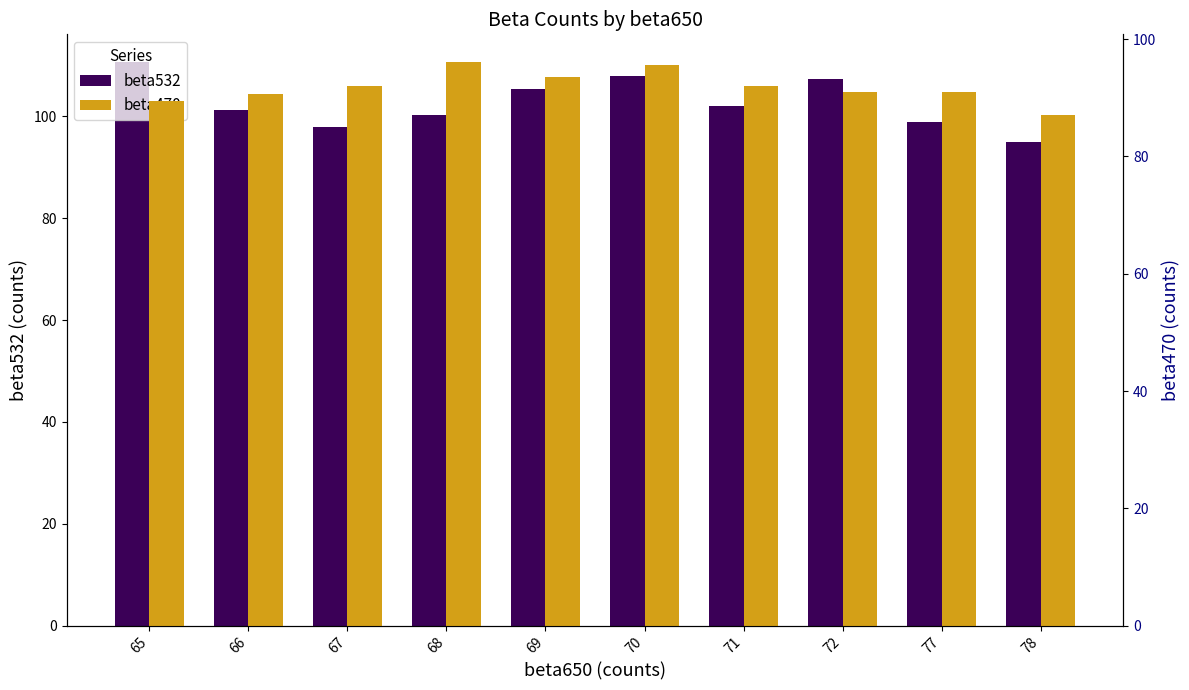

What is the difference between the maximum and second lowest values in the beta532 series?

12.6